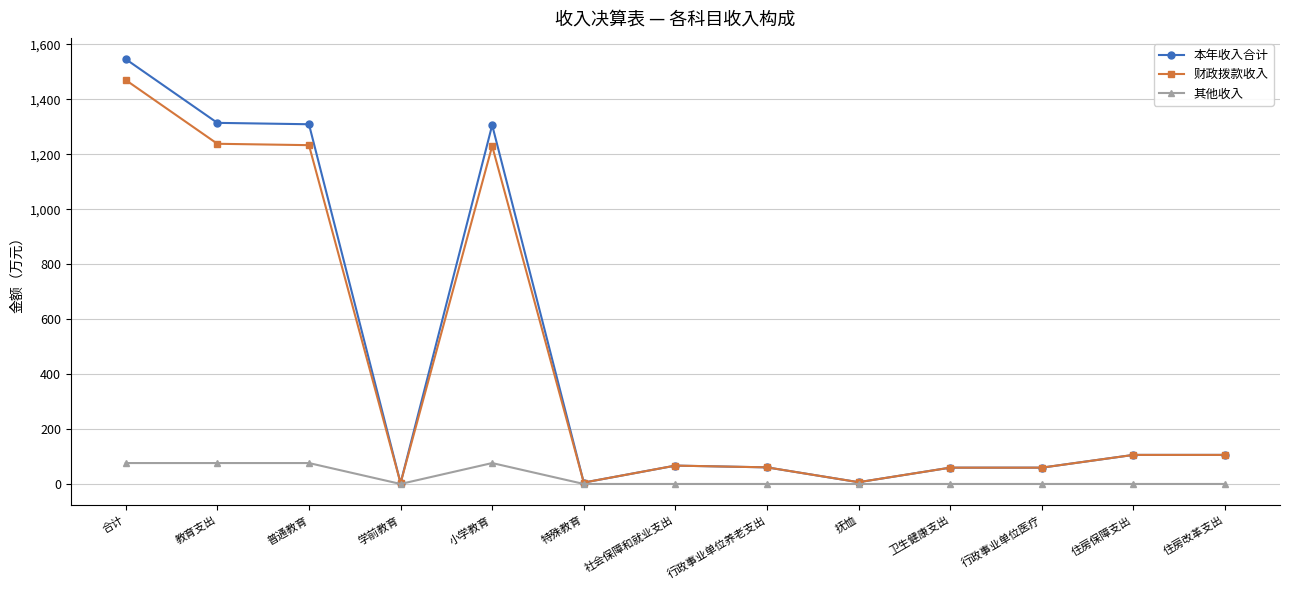

Is the value of 其他收入 at 住房改革支出 greater than the value of 本年收入合计 at 卫生健康支出?

No